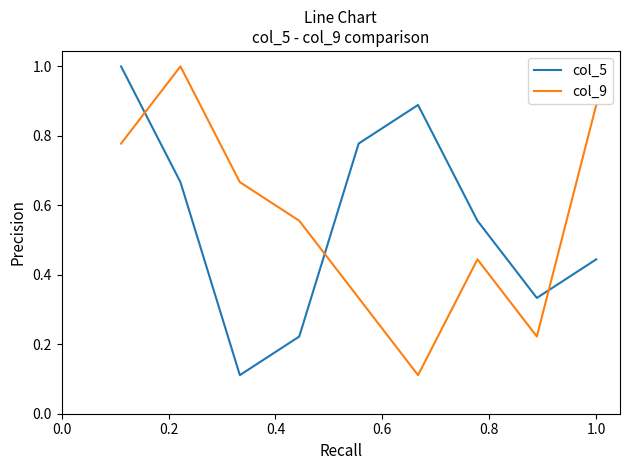

In col_5, how many points are lower than both neighbors (excluding endpoints)?

2